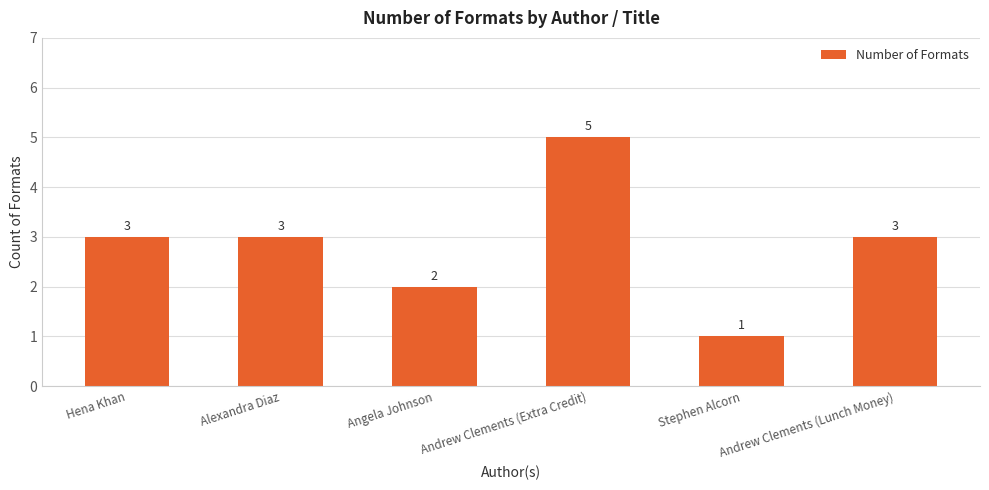

The chart shows a value of 1 at Stephen Alcorn. True or false?

True